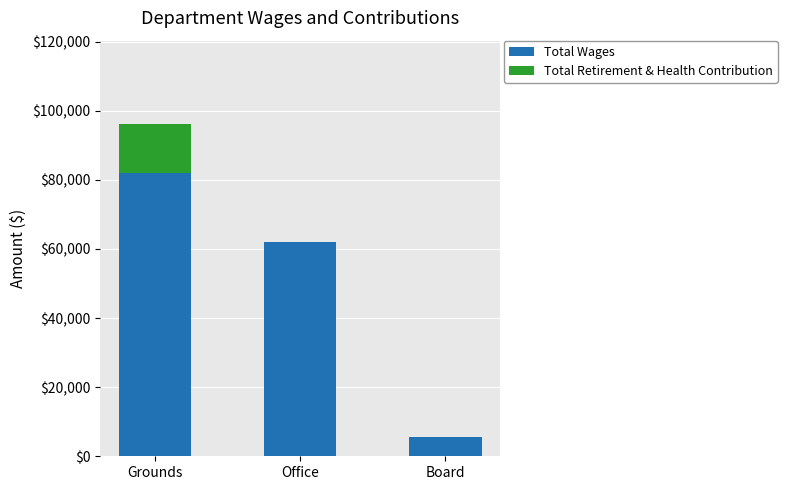

At which category is the sum across all series the highest?

Grounds